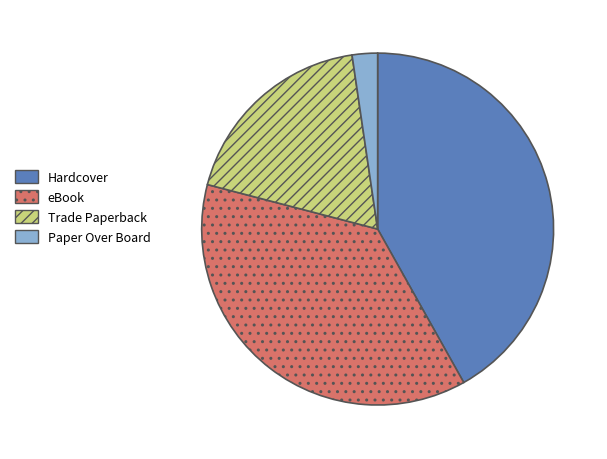

Is the sum of Hardcover and Trade Paperback greater than half?

Yes